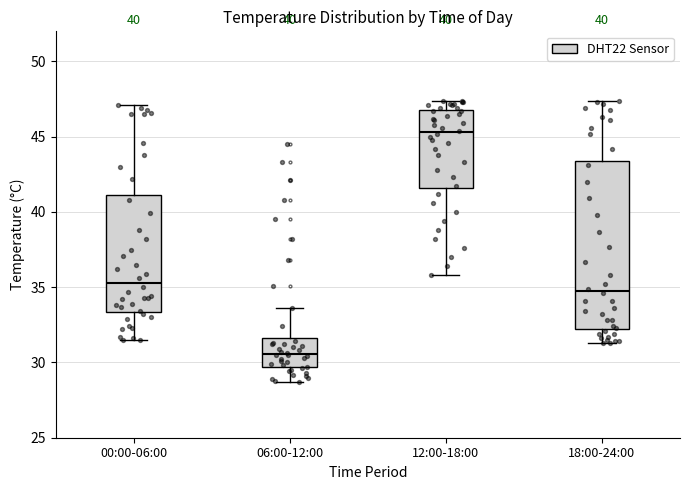

Where does the lower whisker of the box for 00:00-06:00 end on the y-axis? The values are not printed on the chart, so give them approximately, as read against the axis.

31.5